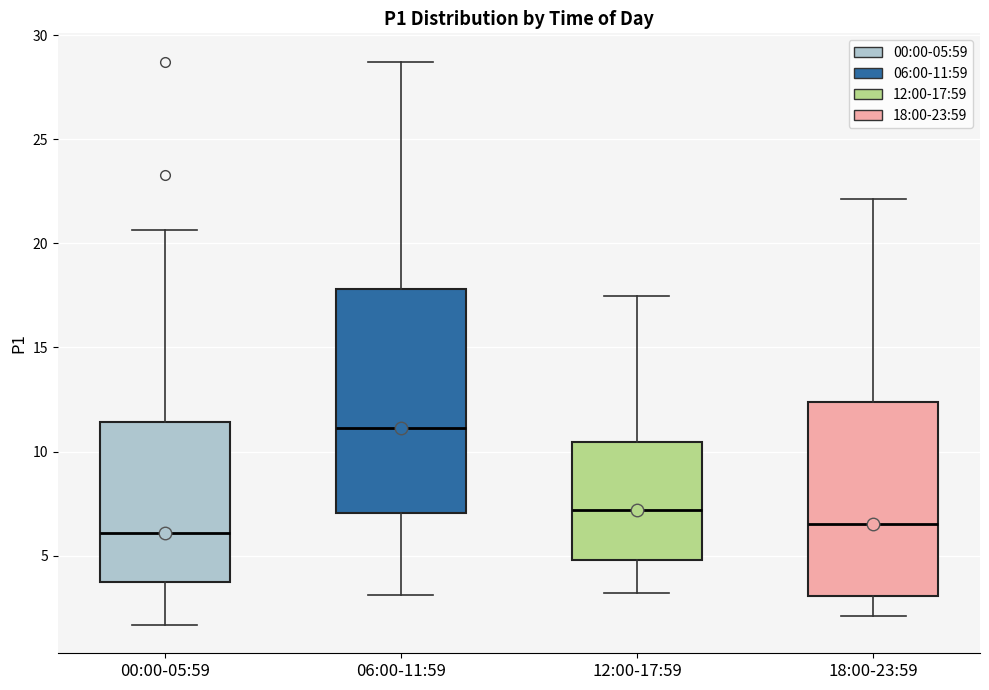

Where does the lower whisker of the box for 00:00-05:59 end on the y-axis? The values are not printed on the chart, so give them approximately, as read against the axis.

1.5